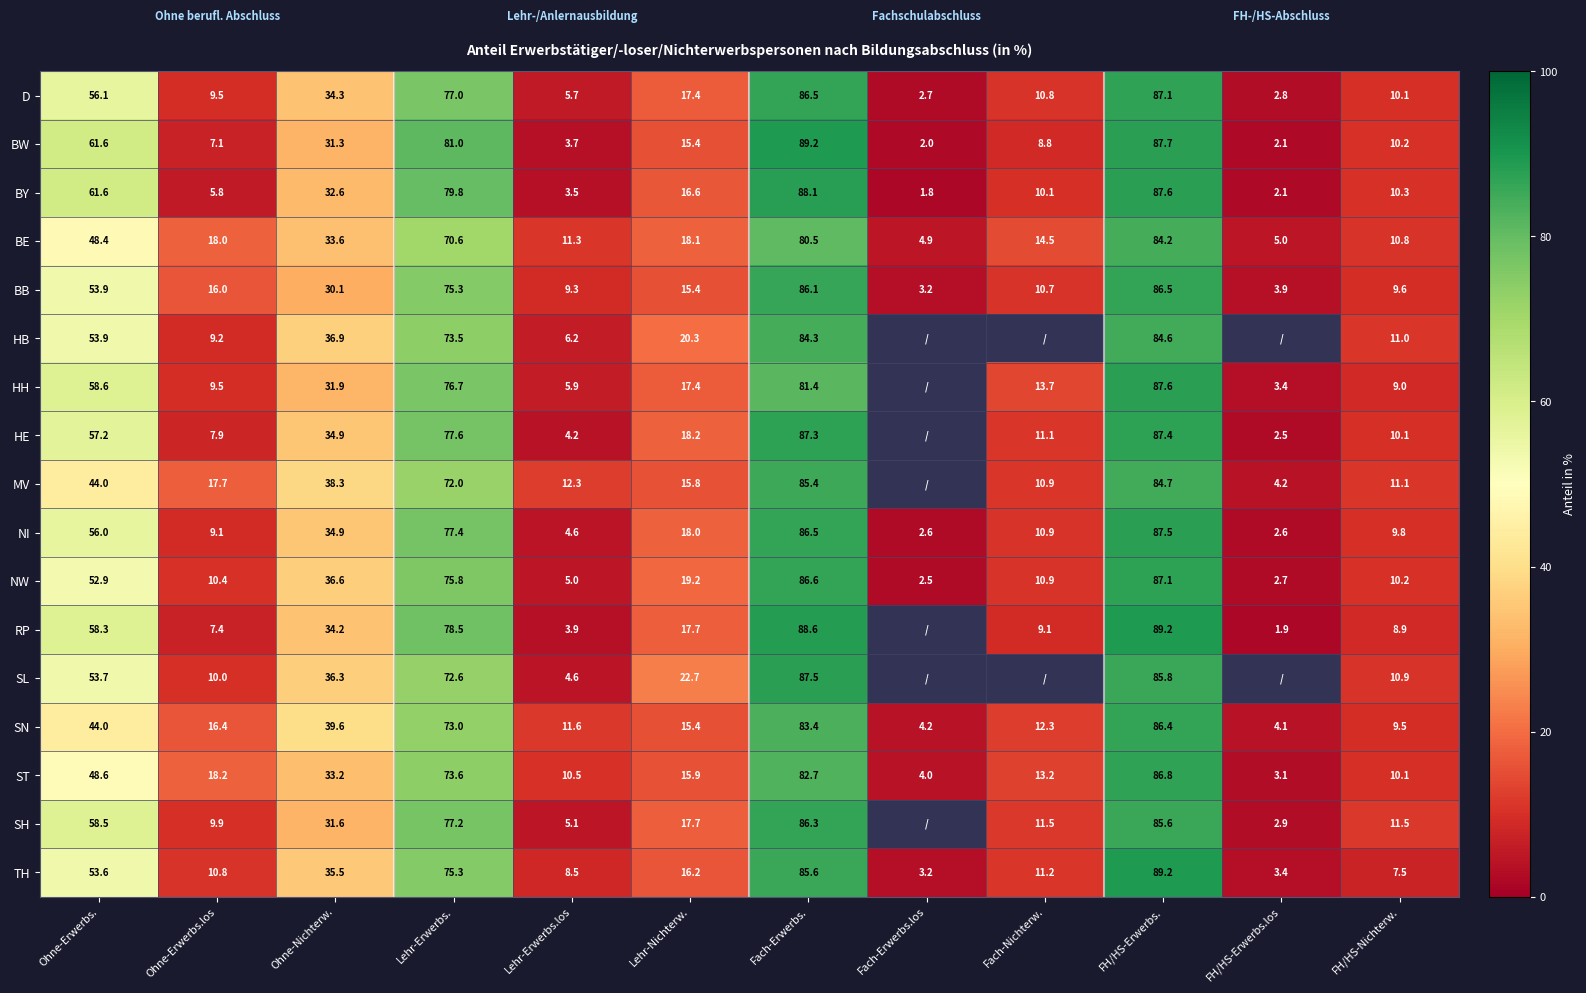

Count the number of categories in the chart.

12